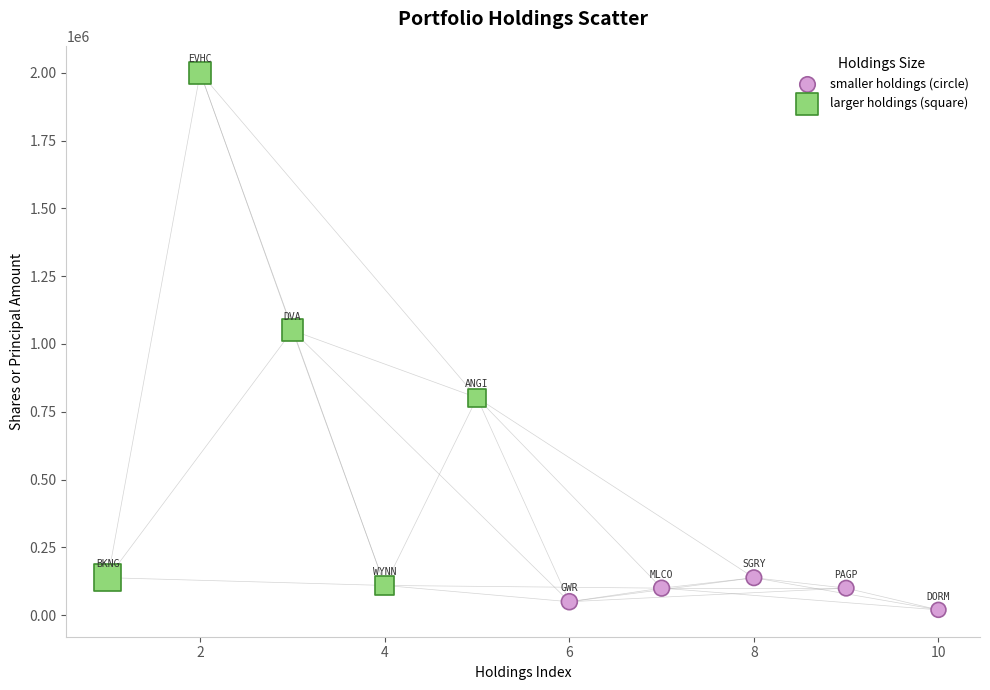

Which series has the largest Y range (max minus min)?

larger holdings (square)